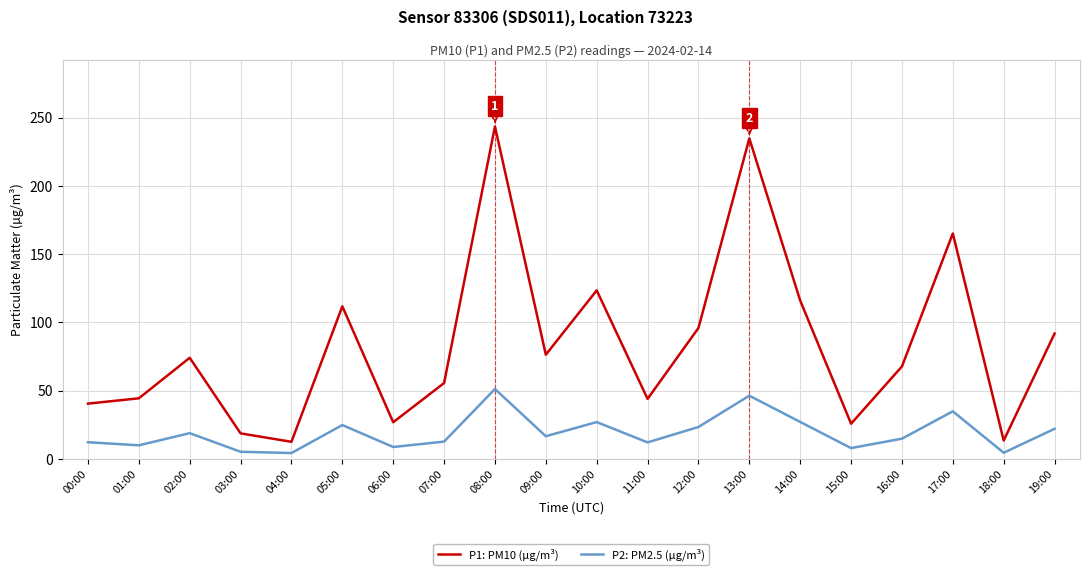

At which category is the sum across all series the highest?

08:00